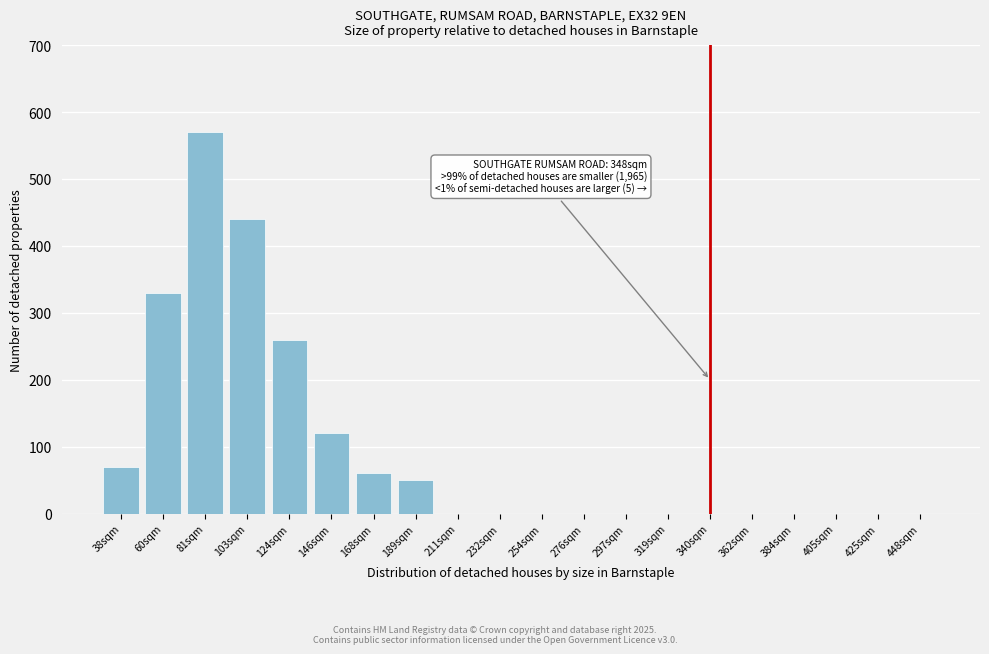

Reading left to right, transcribe all the data shown in this chart.

38sqm=70	60sqm=330	81sqm=570	103sqm=440	124sqm=260	146sqm=120	168sqm=60	189sqm=50	211sqm=0	232sqm=0	254sqm=0	276sqm=0	297sqm=0	319sqm=0	340sqm=0	362sqm=0	384sqm=0	405sqm=0	425sqm=0	448sqm=0